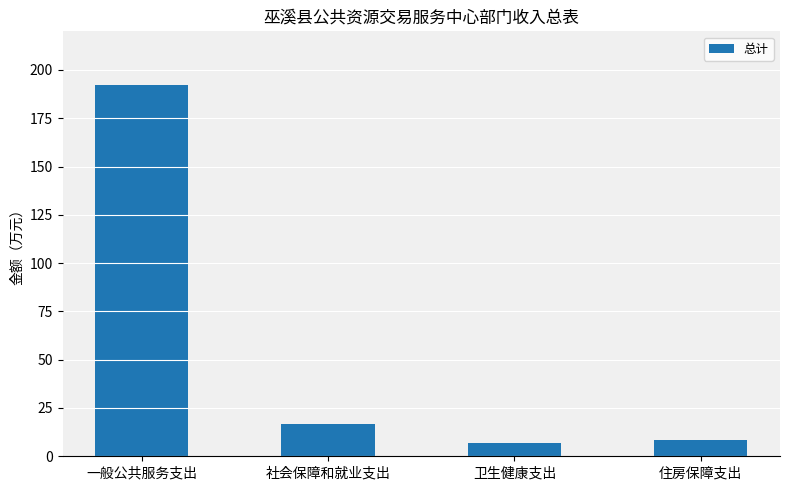

What is the minimum value shown in the chart?

7.0